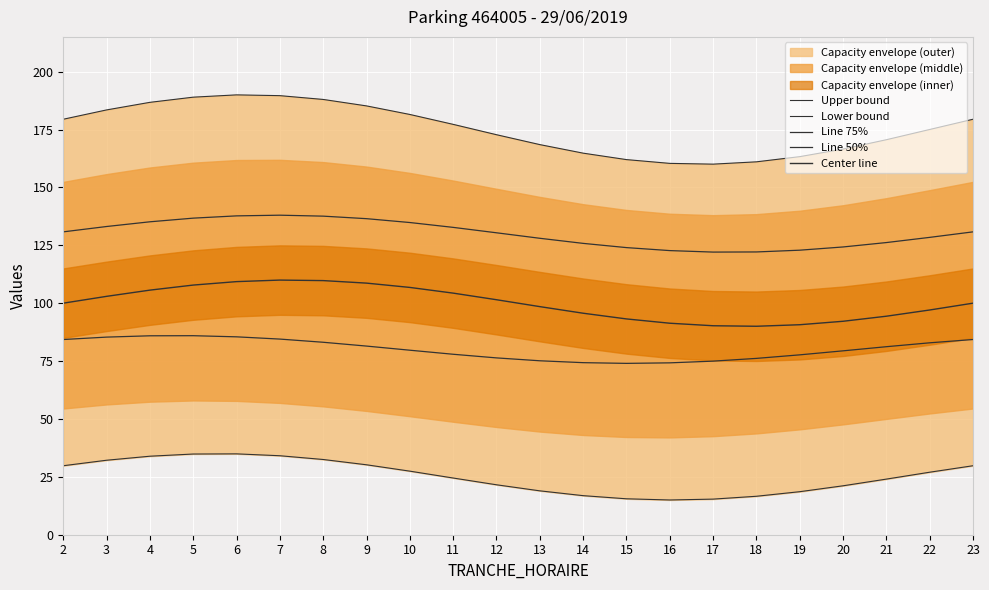

What is the difference between the maximum and minimum values in the Upper bound series?

29.9